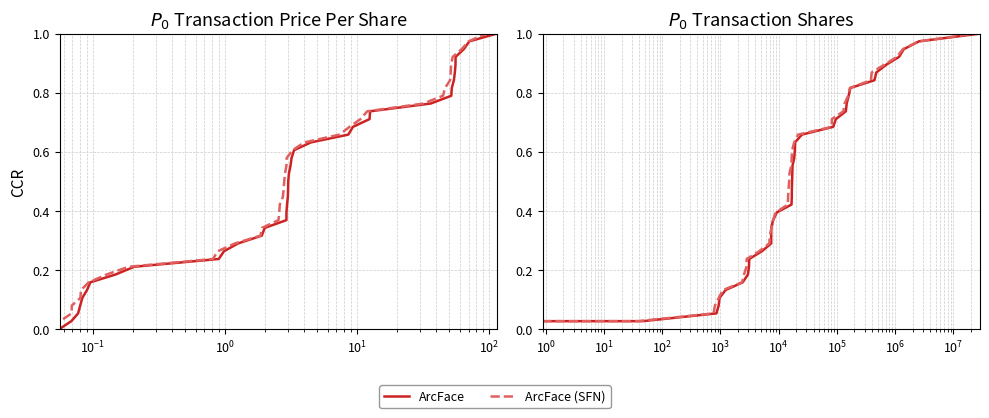

What is the value of the ArcFace (SFN) point at the 36th from the left?

0.9